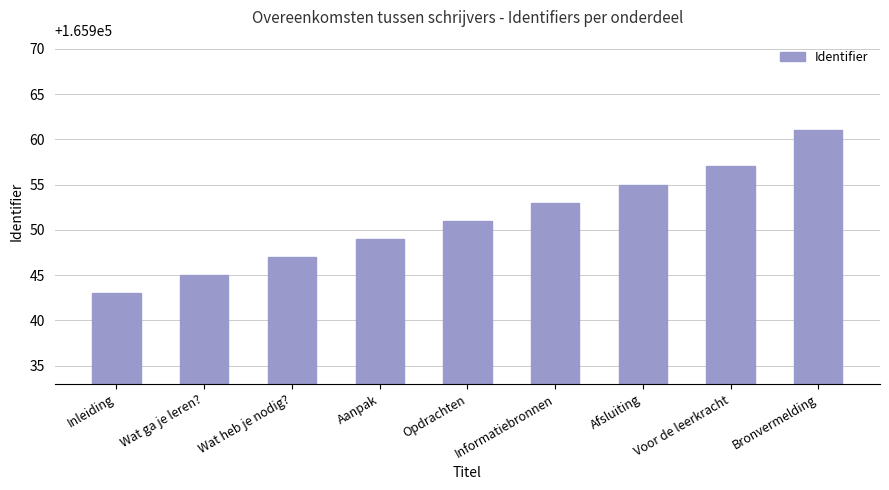

How many bars are there in total?

9